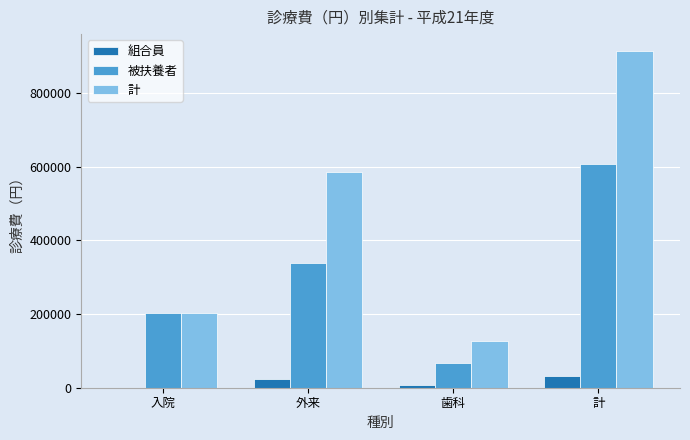

How many distinct data groups are displayed?

3